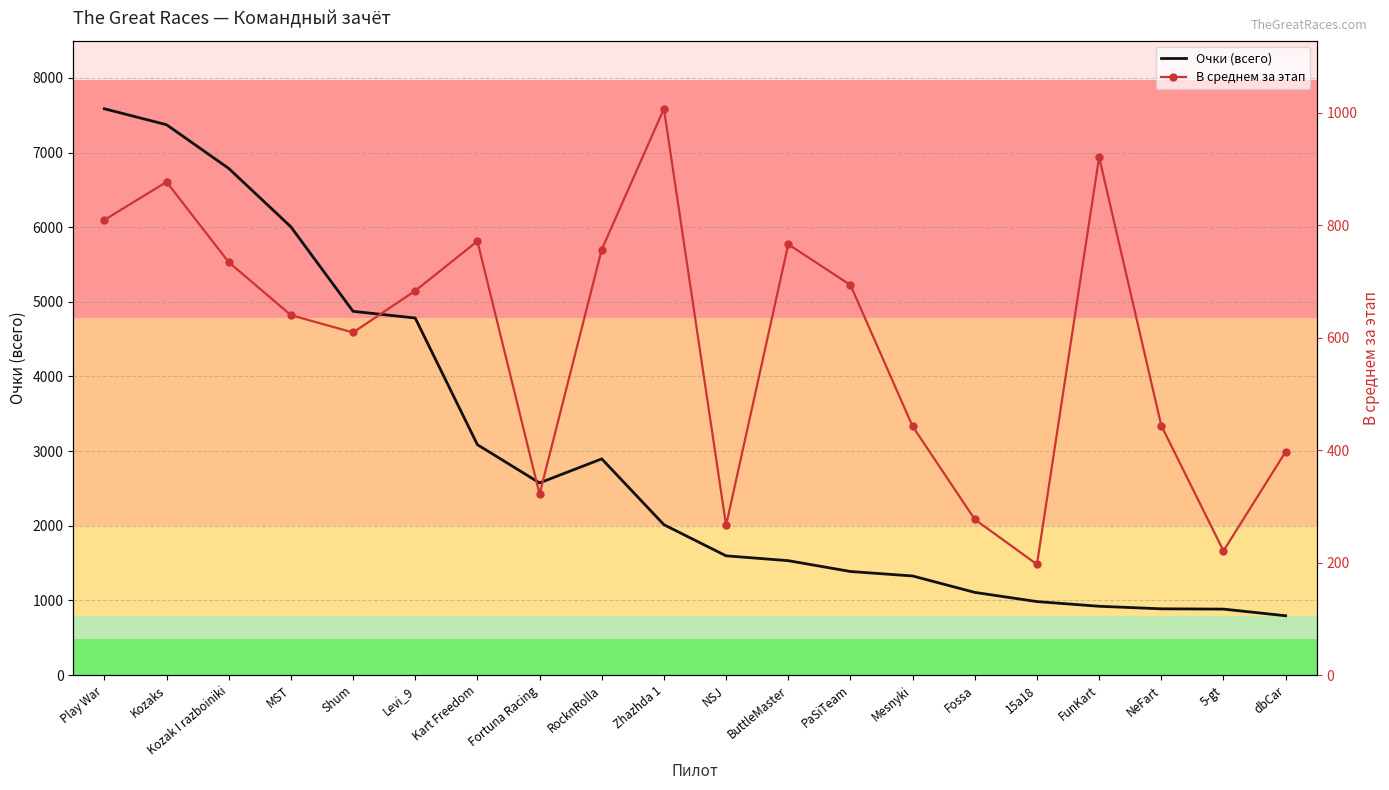

What is the average value of the Очки (всего) series?

2970